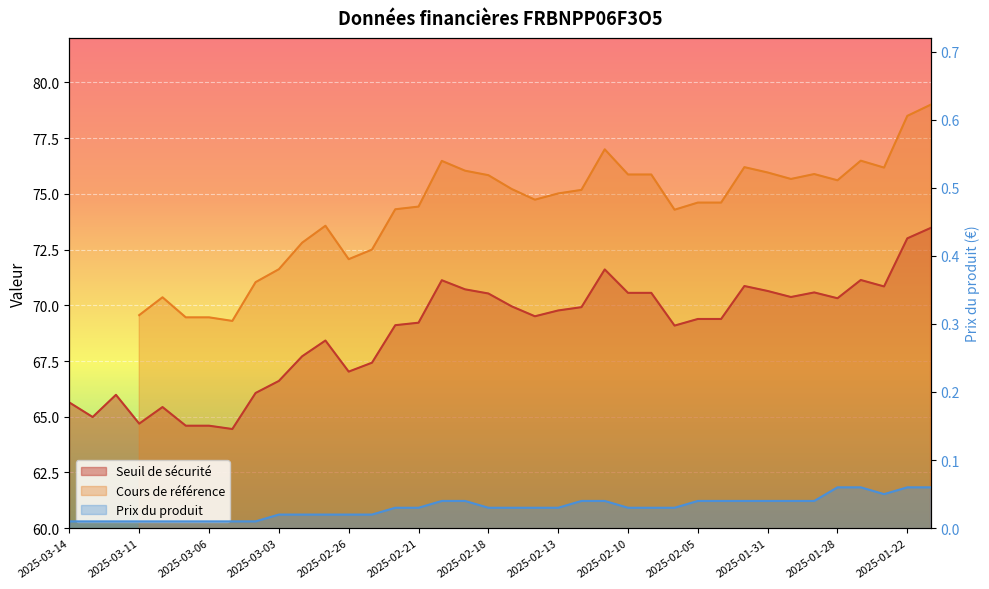

What is the average value of the Seuil de sécurité series?

68.8